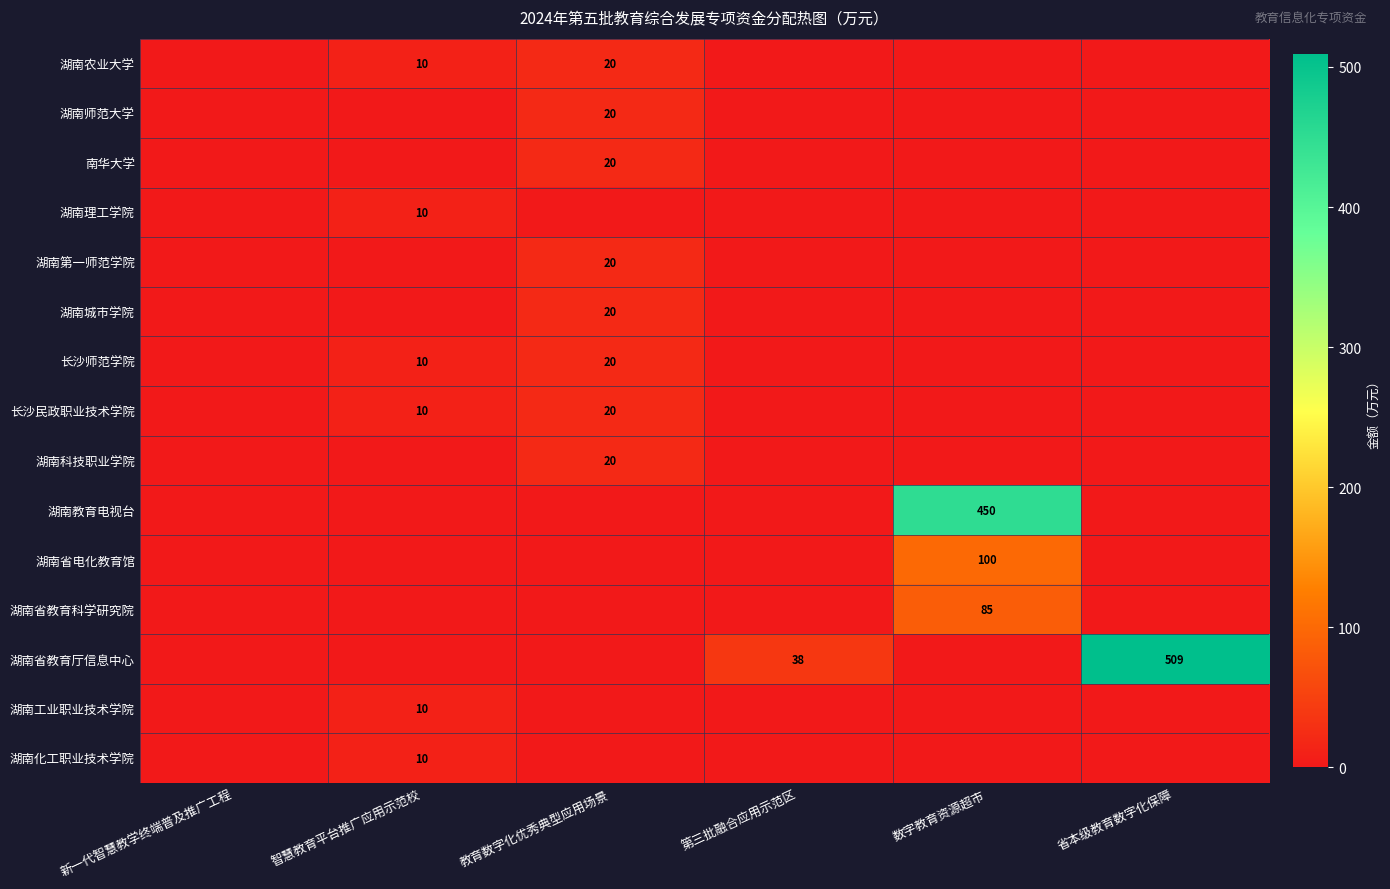

True or false: 长沙师范学院 has a value of 16 at 智慧教育平台推广应用示范校.

False